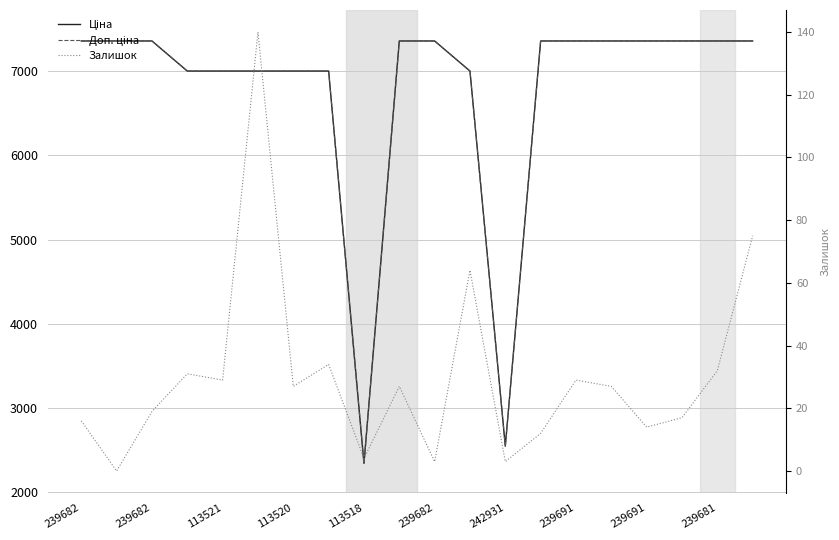

How many interior local valleys does the Ціна series have?

2